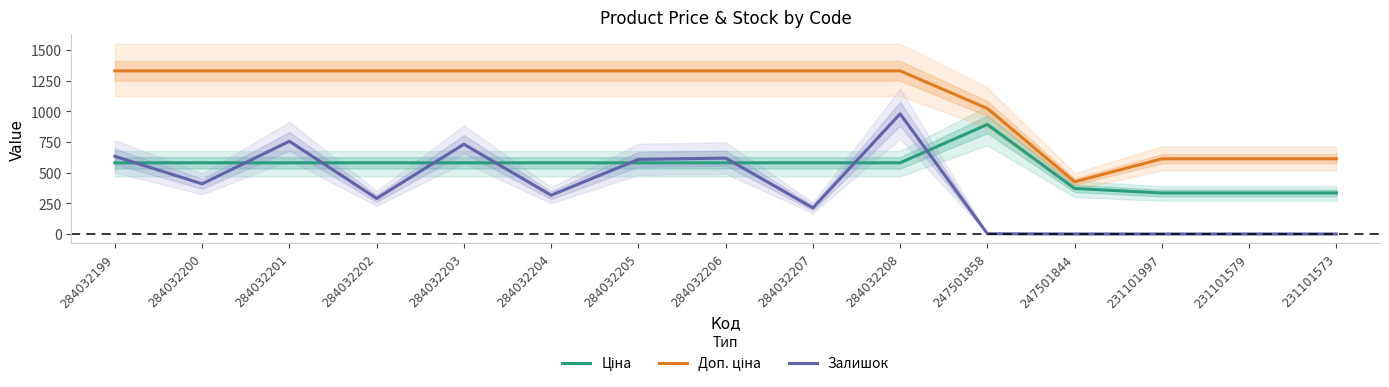

Which category has the highest value in the Ціна series?

247501858